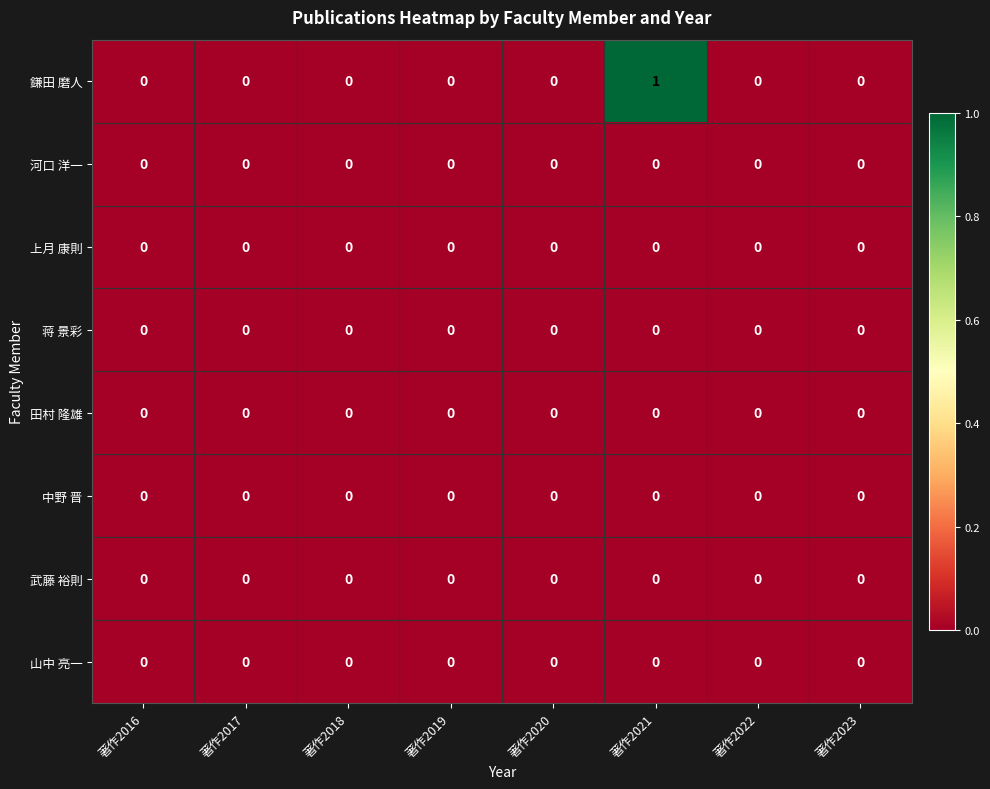

Which series changed the most between 著作2020 and 著作2021?

鎌田 磨人